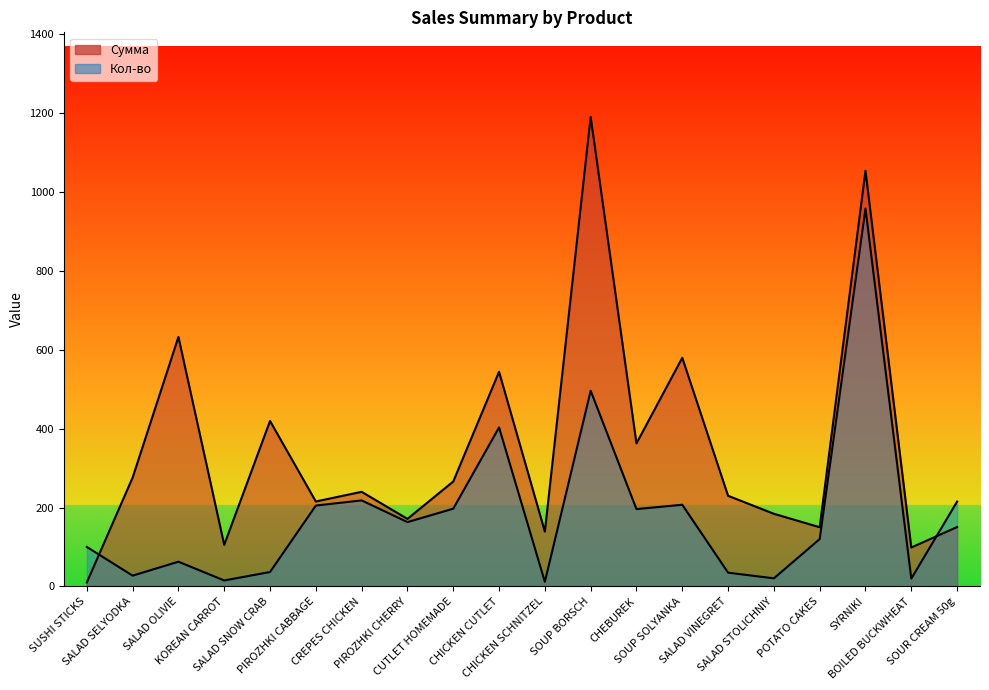

True or false: Кол-во has a value of 284.9 at SOUP BORSCH.

False